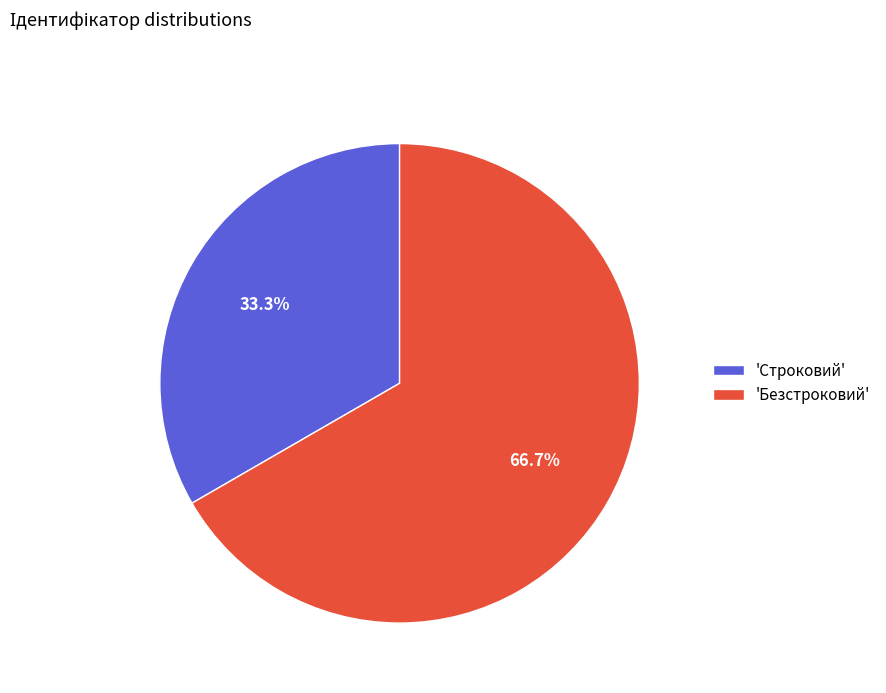

What percentage do 'Безстроковий' and 'Строковий' together represent?

100.0%